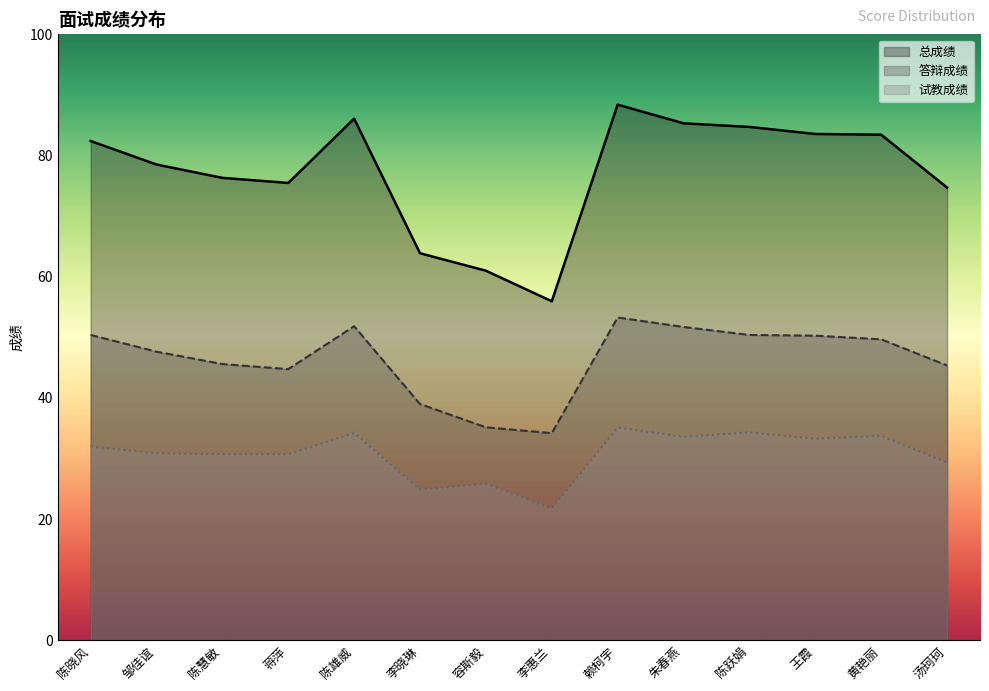

Which category has the lowest value across all series?

李惠兰